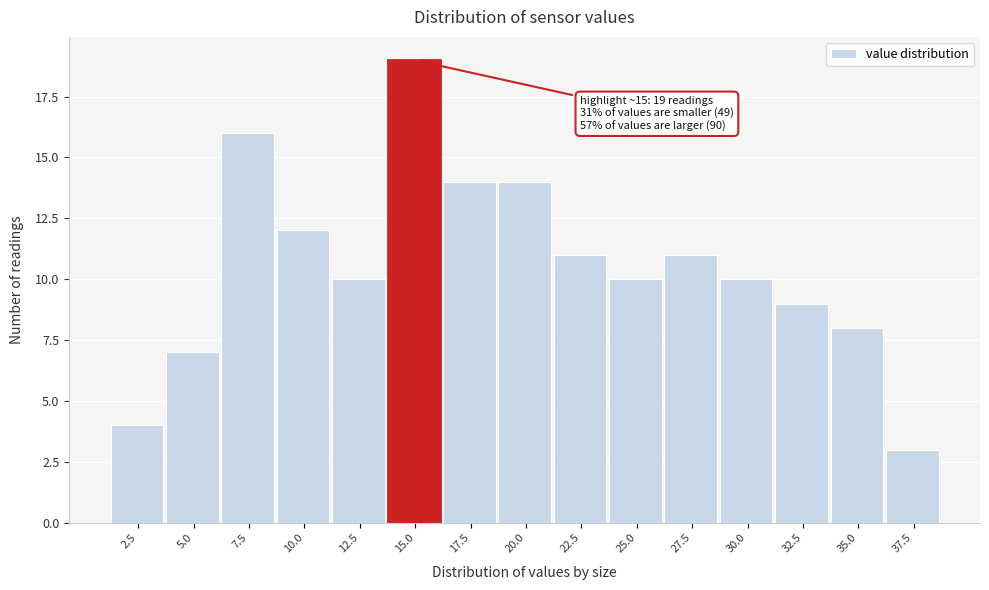

Reading left to right, extract all data points from this chart.

4	7	16	12	10	19	14	14	11	10	11	10	9	8	3